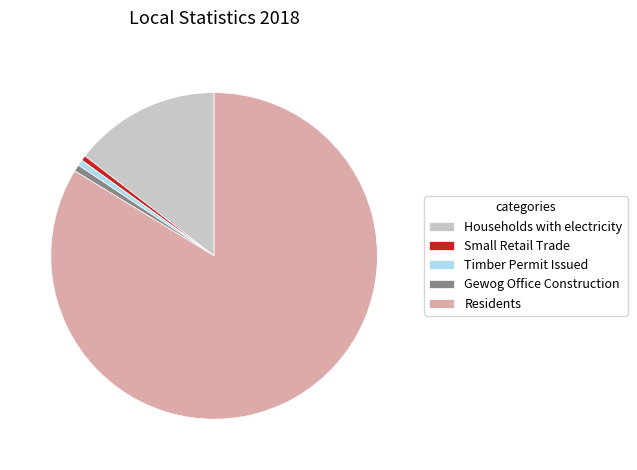

Is it true that Gewog Office Construction is 11% of the pie?

False